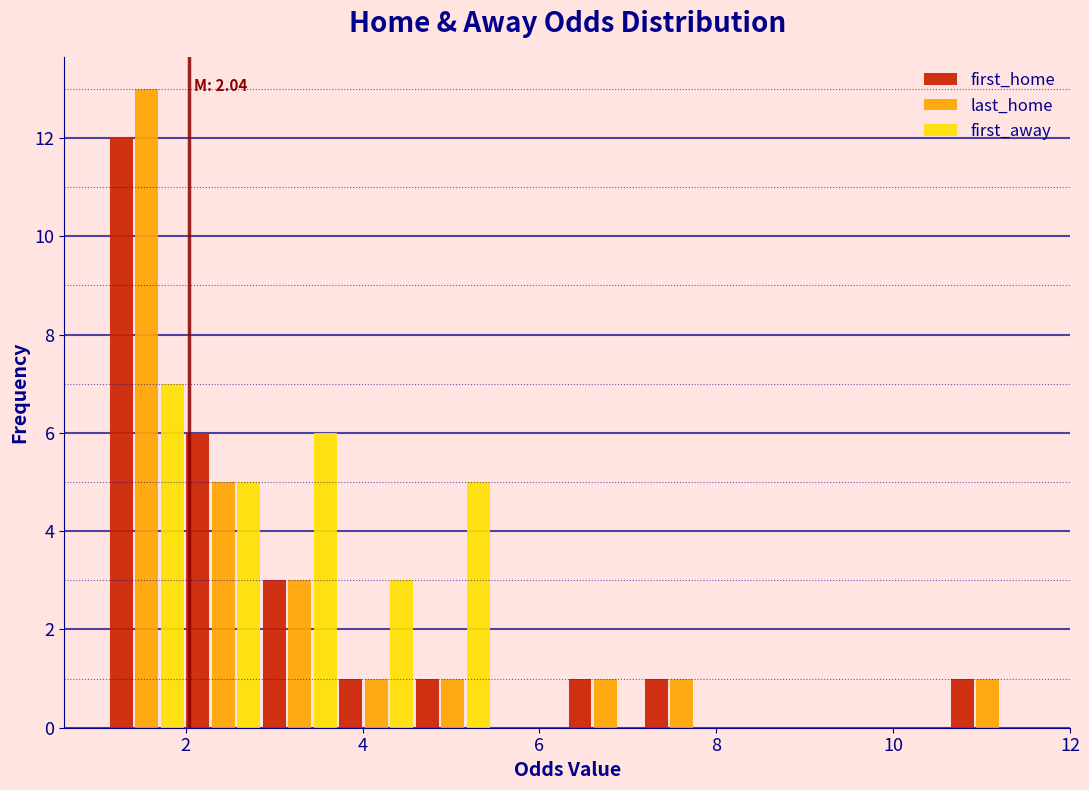

In the first_away series, which range on the x-axis has the tallest bar?

1.2 to 2.0